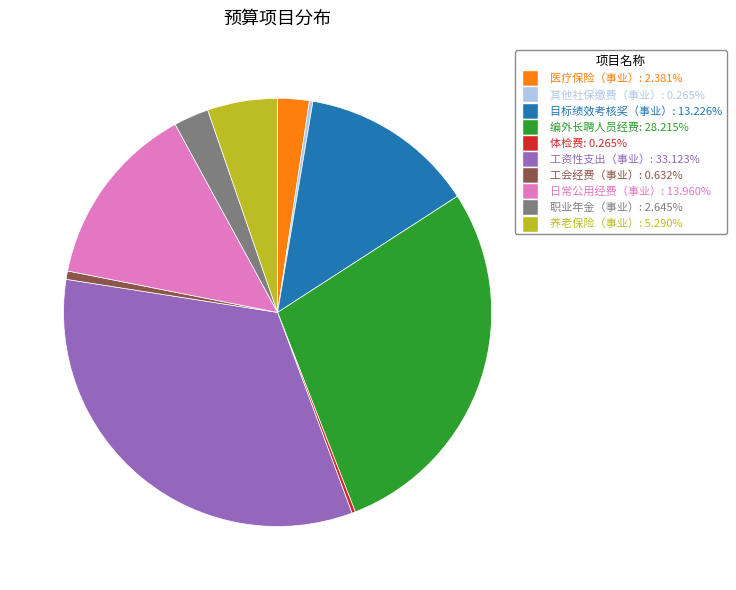

What is the largest slice in the pie chart?

工资性支出（事业）